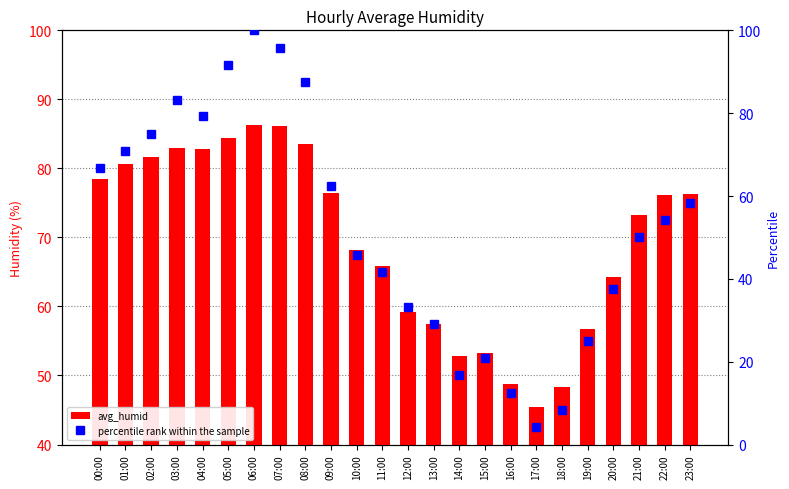

Where does the percentile rank within the sample series first go above 54?

00:00